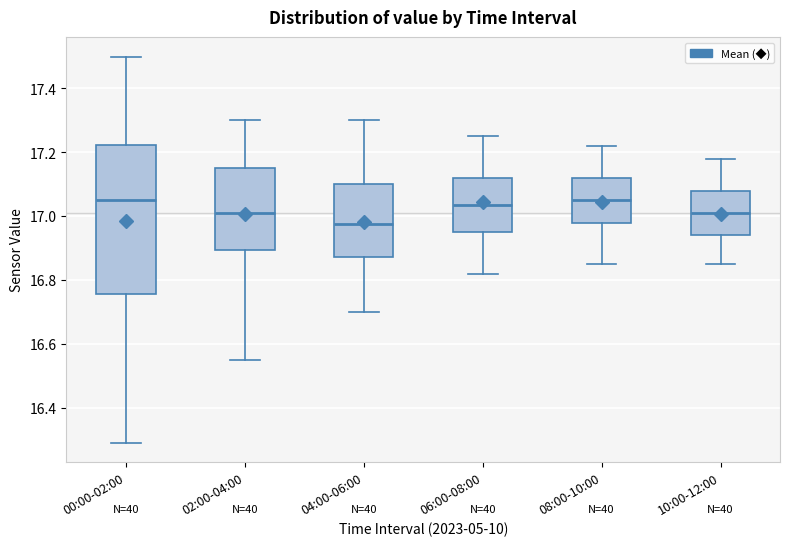

Reading left to right, read every box against the y-axis: the position of its median line, the range the box covers, and the ends of its whiskers. The values are not printed on the chart, so give them approximately, as read against the axis.

00:00-02:00: median 17.06, box 16.76 to 17.22, whiskers 16.30 to 17.50
02:00-04:00: median 17.02, box 16.90 to 17.16, whiskers 16.56 to 17.30
04:00-06:00: median 16.98, box 16.88 to 17.10, whiskers 16.70 to 17.30
06:00-08:00: median 17.04, box 16.96 to 17.12, whiskers 16.82 to 17.26
08:00-10:00: median 17.06, box 16.98 to 17.12, whiskers 16.86 to 17.22
10:00-12:00: median 17.02, box 16.94 to 17.08, whiskers 16.86 to 17.18